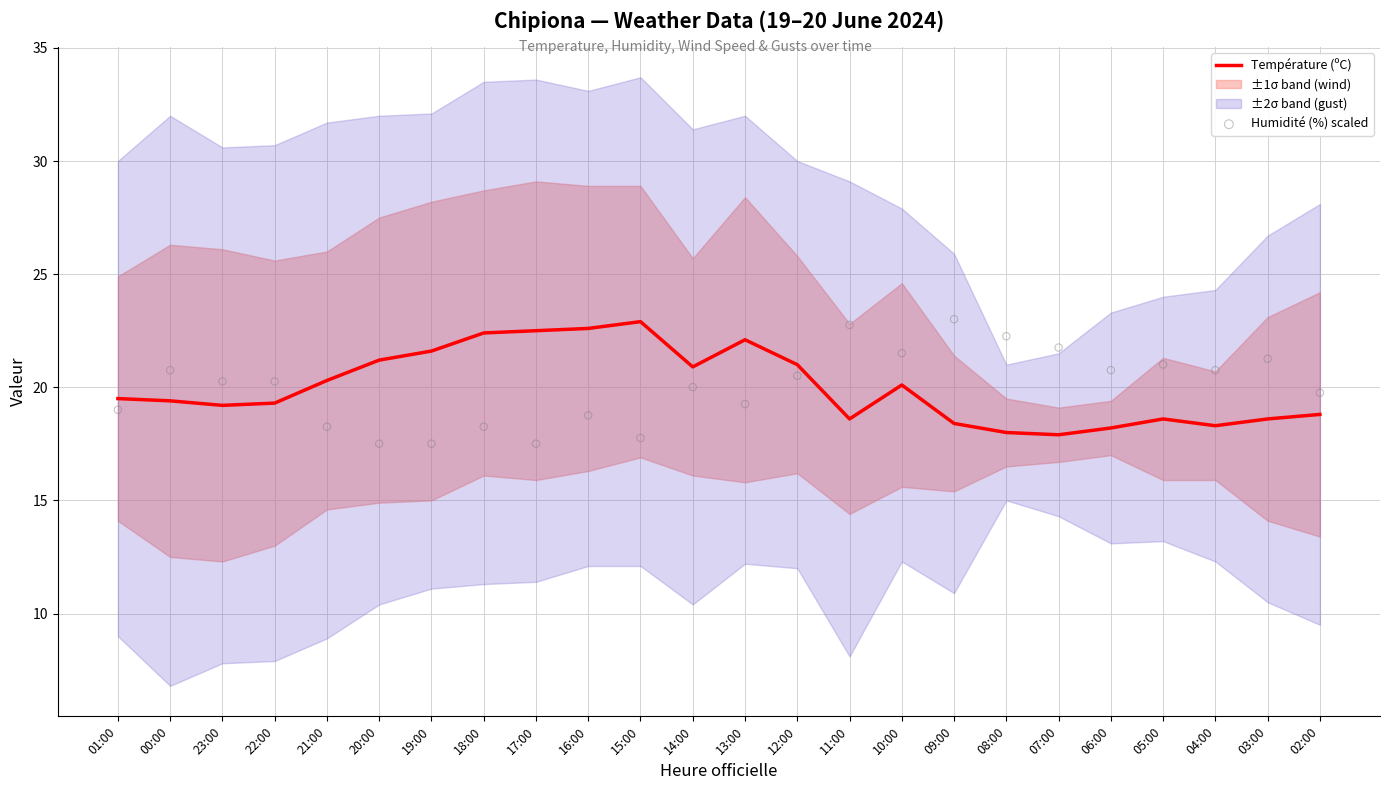

At which category is the sum across all series the highest?

10:00